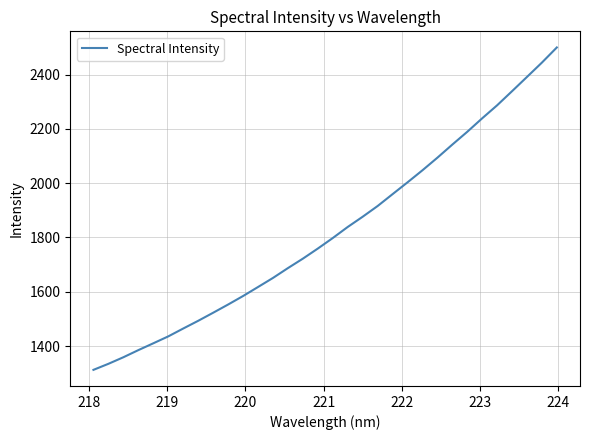

What is the minimum value shown in the chart?

1312.3